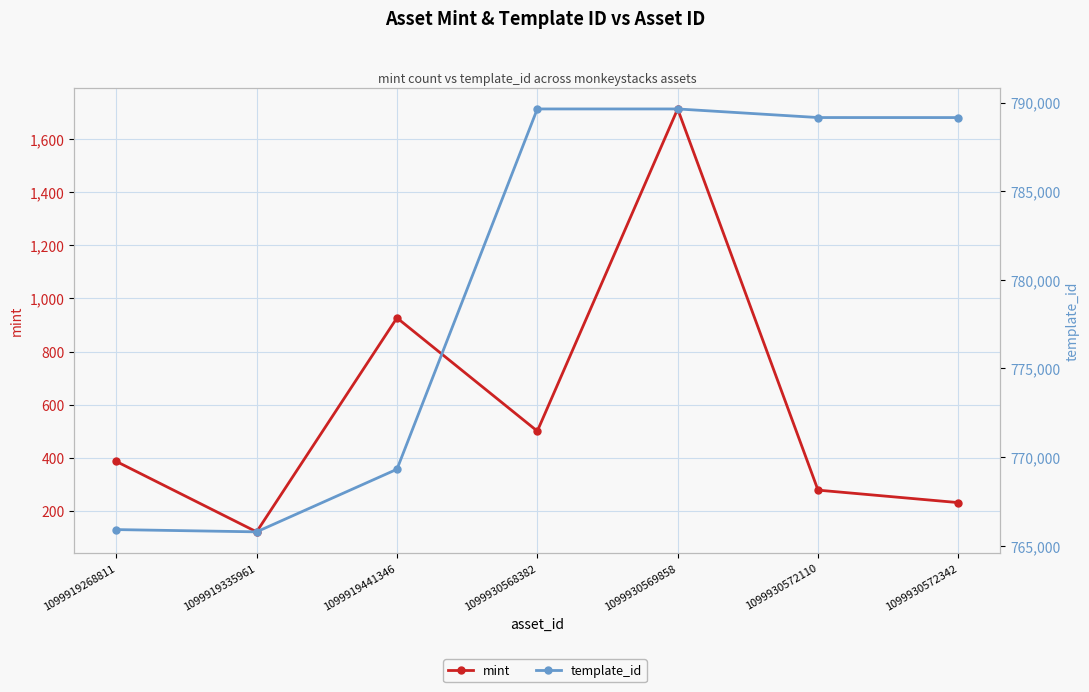

Reading left to right, transcribe all the data shown in this chart.

mint: 387	122	927	501	1713	279	232
template_id: 765901	765773	769306	789638	789638	789153	789152